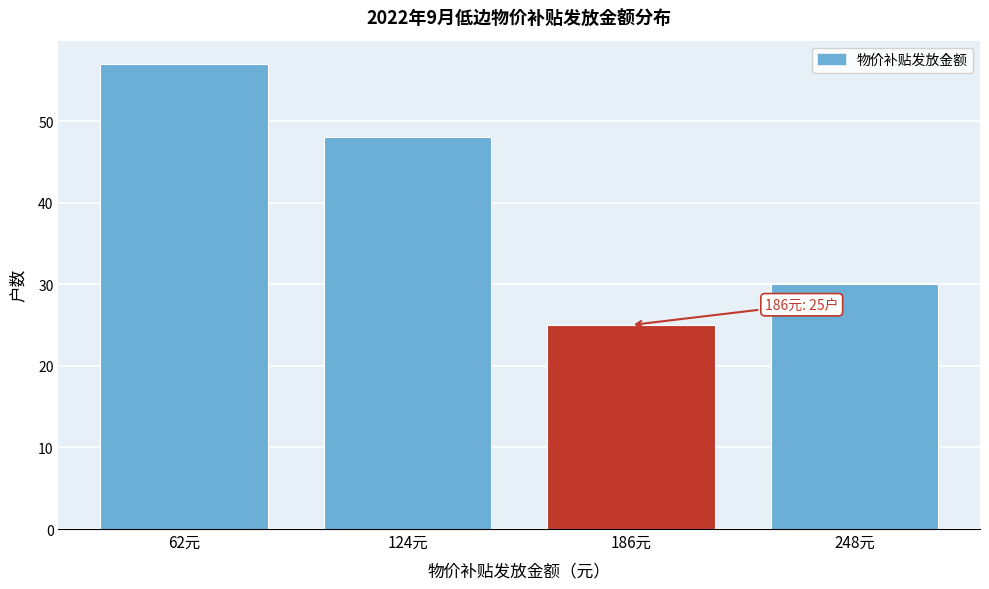

Reading right to left, transcribe all the data shown in this chart.

248元=30	186元=25	124元=48	62元=57